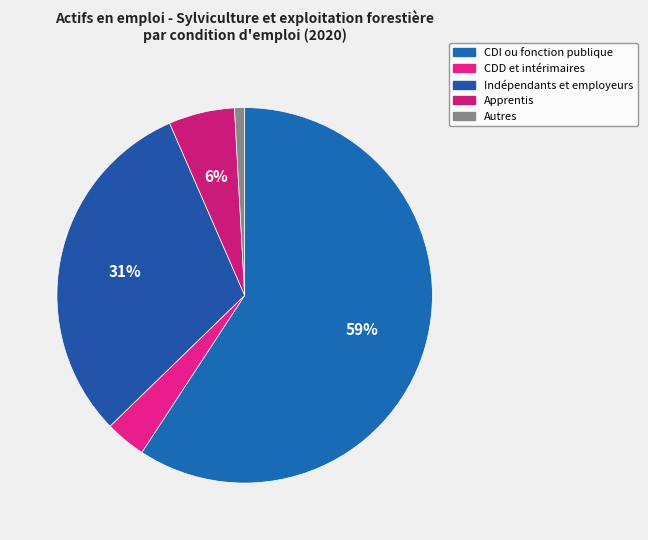

How many slices are in this pie chart?

5